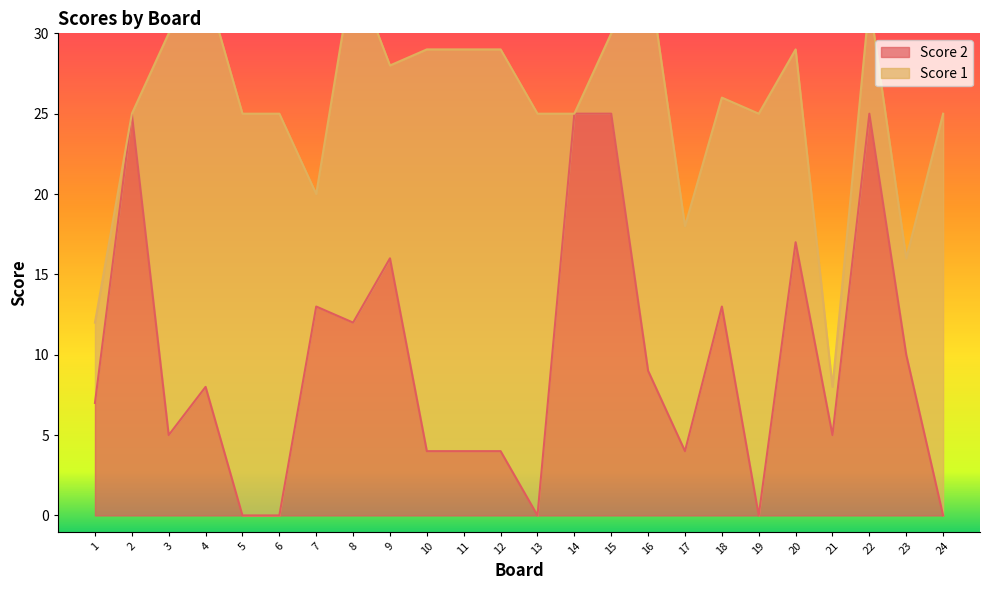

Which label corresponds to the smallest value in the chart?

5